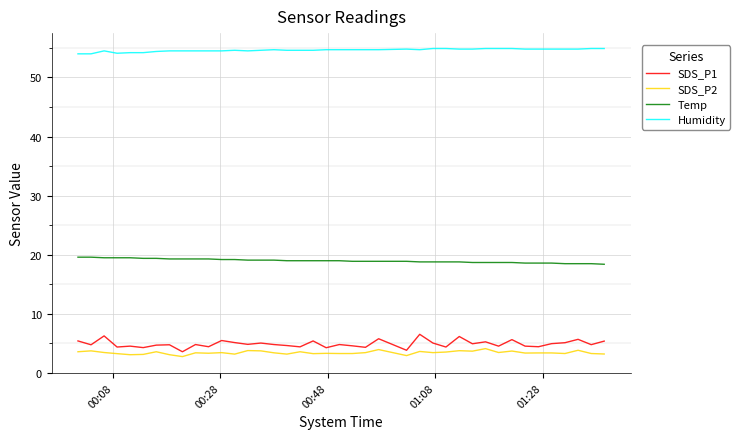

True or false: Temp and SDS_P1 cross at least once.

False